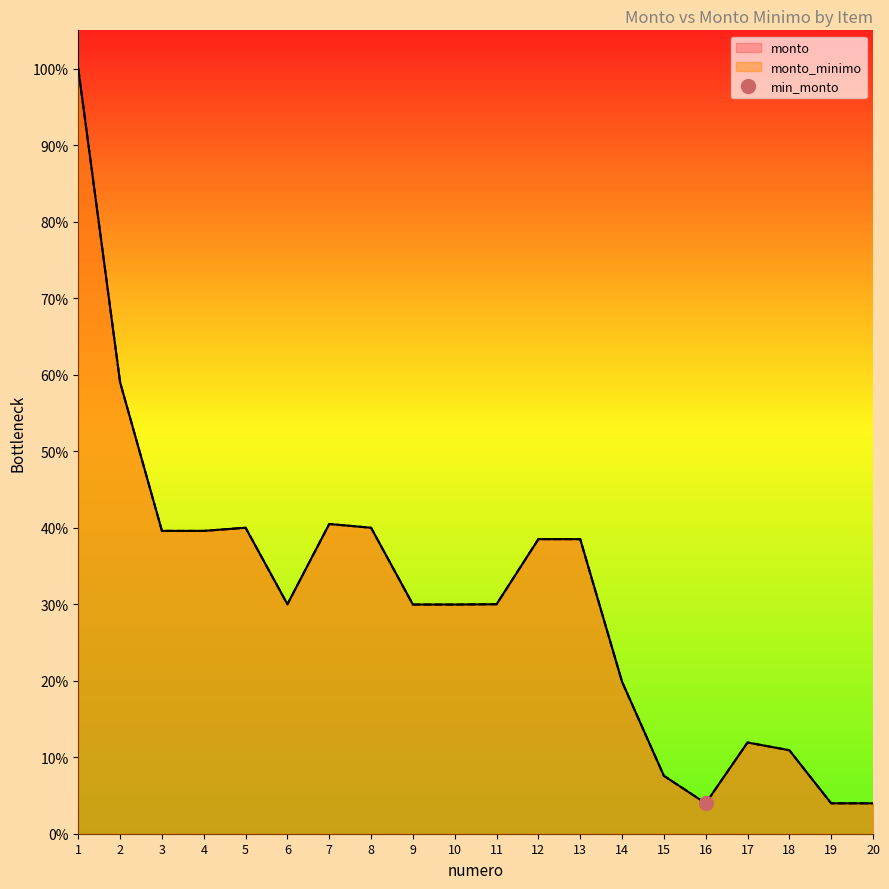

Where is monto_minimo nearest to the value 0?

16